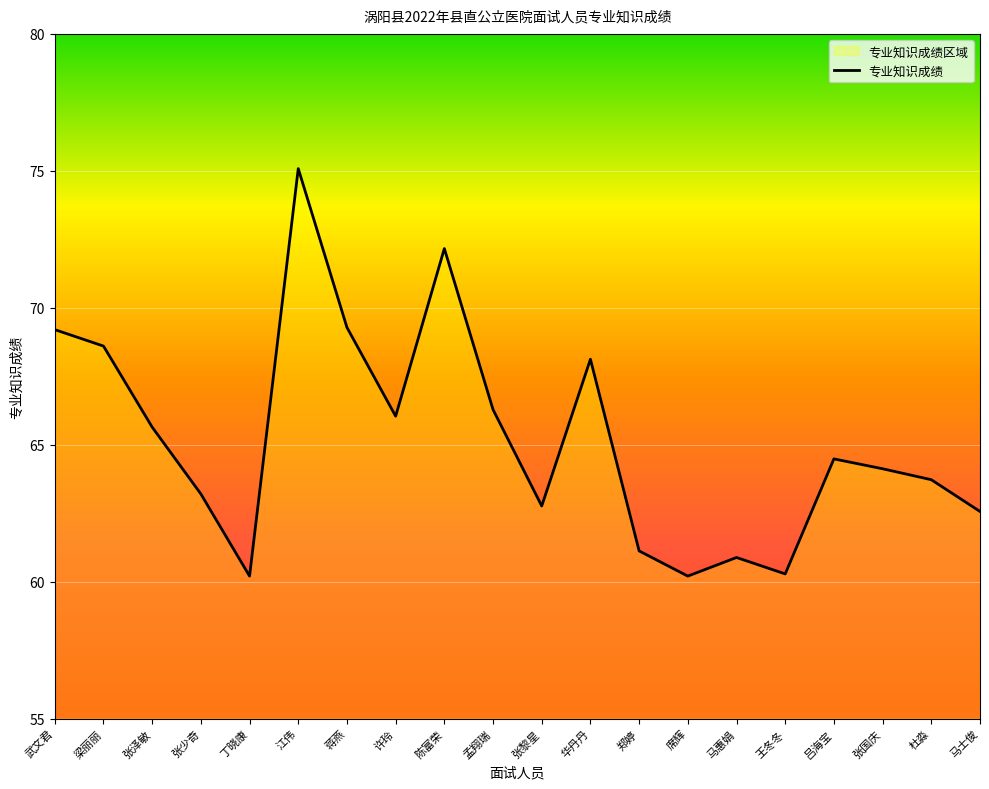

Which label corresponds to the largest value in the chart?

江伟